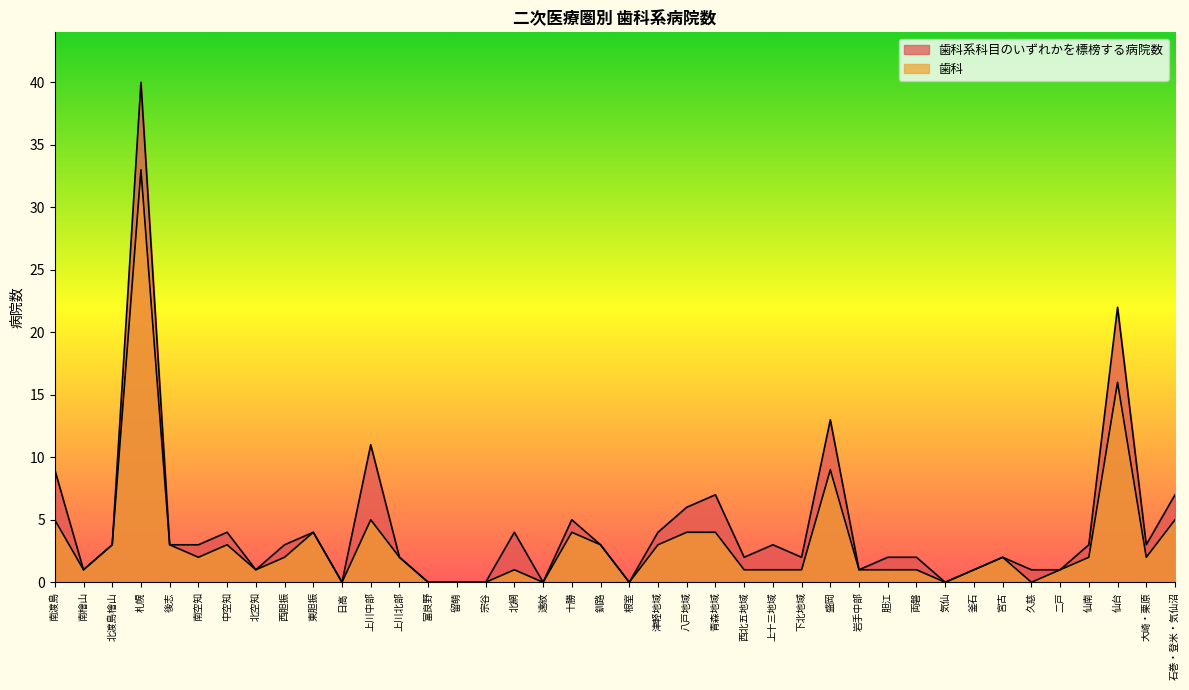

How many positive values does the 歯科系科目のいずれかを標榜する病院数 series have?

33